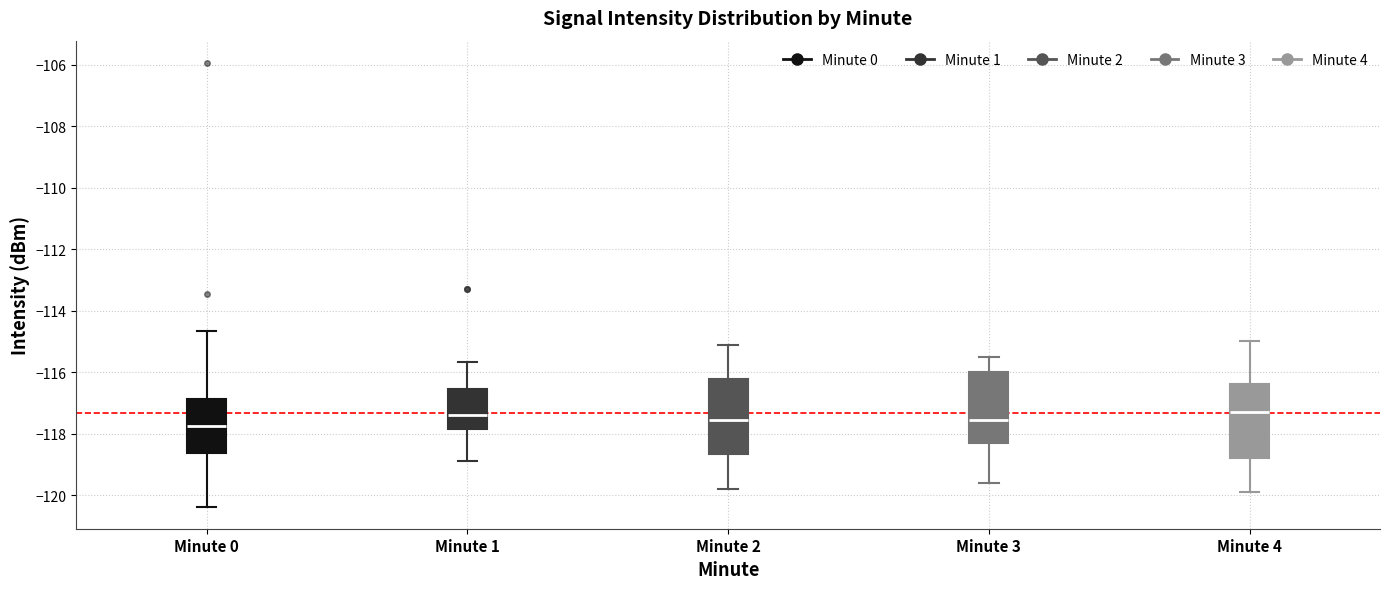

Where is the lower edge of the box for Minute 1 on the y-axis? The values are not printed on the chart, so give them approximately, as read against the axis.

-117.8